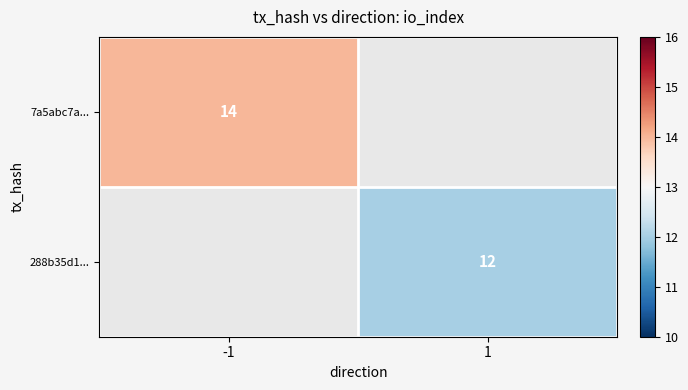

The value of 288b35d1... at 1 is 16.6. True or false?

False